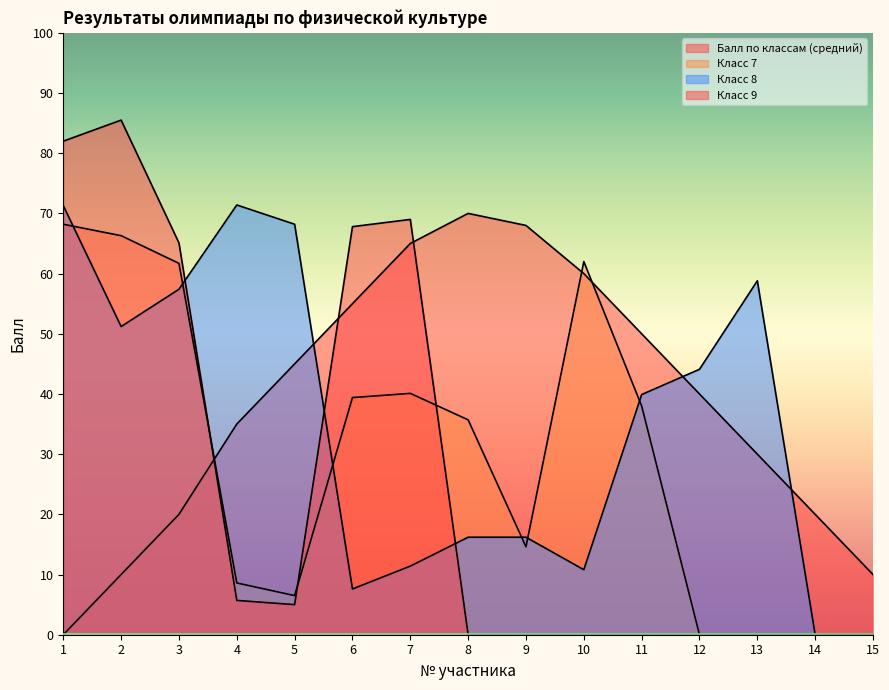

Reading left to right, what are all the values shown in this chart?

Балл по классам (средний): 1=0.0	2=10.0	3=20.0	4=35.0	5=45.0	6=55.0	7=65.0	8=70.0	9=68.0	10=60.0	11=50.0	12=40.0	13=30.0	14=20.0	15=10.0
Класс 7: 1=68.2	2=66.3	3=61.7	4=8.6	5=6.5	6=39.4	7=40.1	8=35.7	9=14.6	10=62.0	11=38.0	12=0.0	13=0.0	14=0.0	15=0.0
Класс 8: 1=71.3	2=51.2	3=57.4	4=71.4	5=68.2	6=7.6	7=11.4	8=16.2	9=16.2	10=10.8	11=39.9	12=44.1	13=58.8	14=0.0	15=0.0
Класс 9: 1=82.0	2=85.5	3=65.1	4=5.7	5=5.0	6=67.8	7=69.0	8=0.0	9=0.0	10=0.0	11=0.0	12=0.0	13=0.0	14=0.0	15=0.0